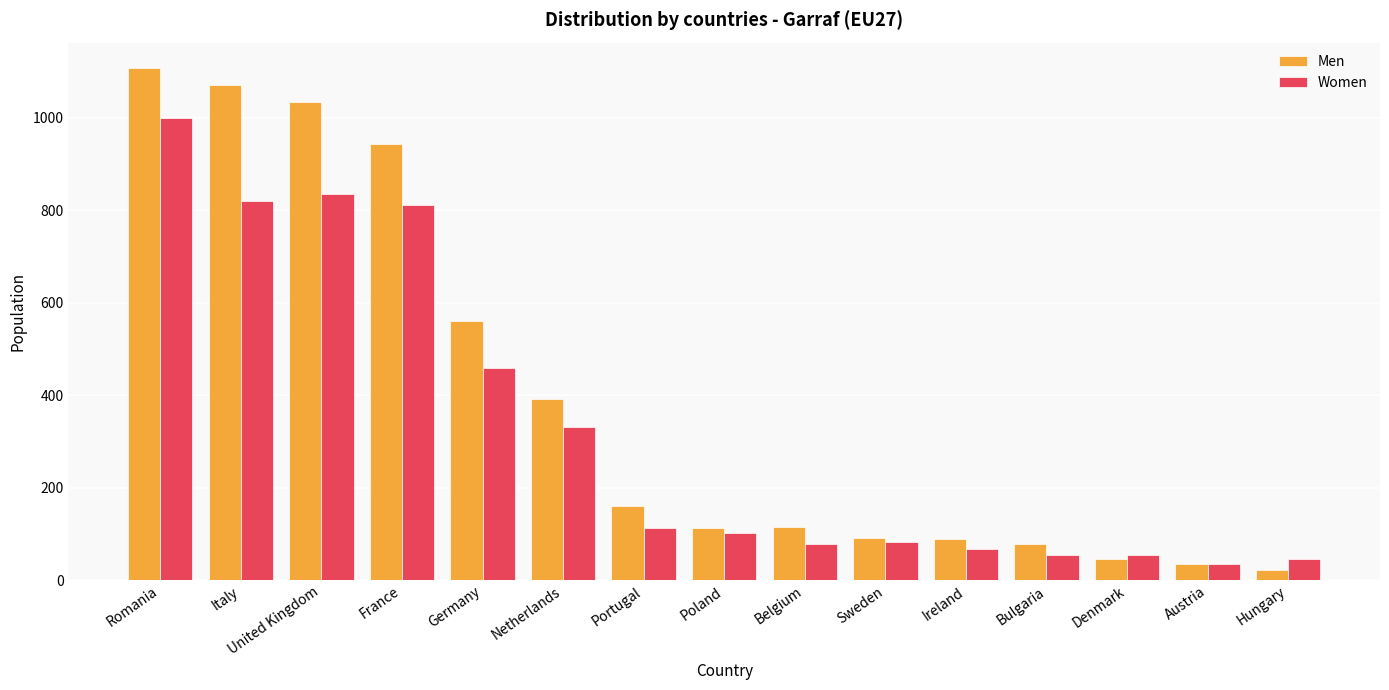

What is the average value of the Women series?

326